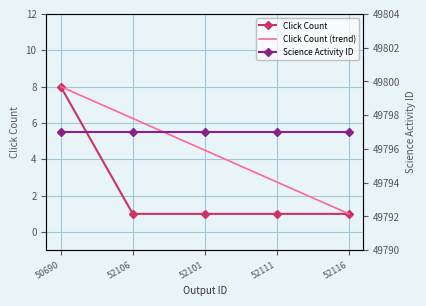

Is it true that Science Activity ID equals 49797.0 at 52101?

True